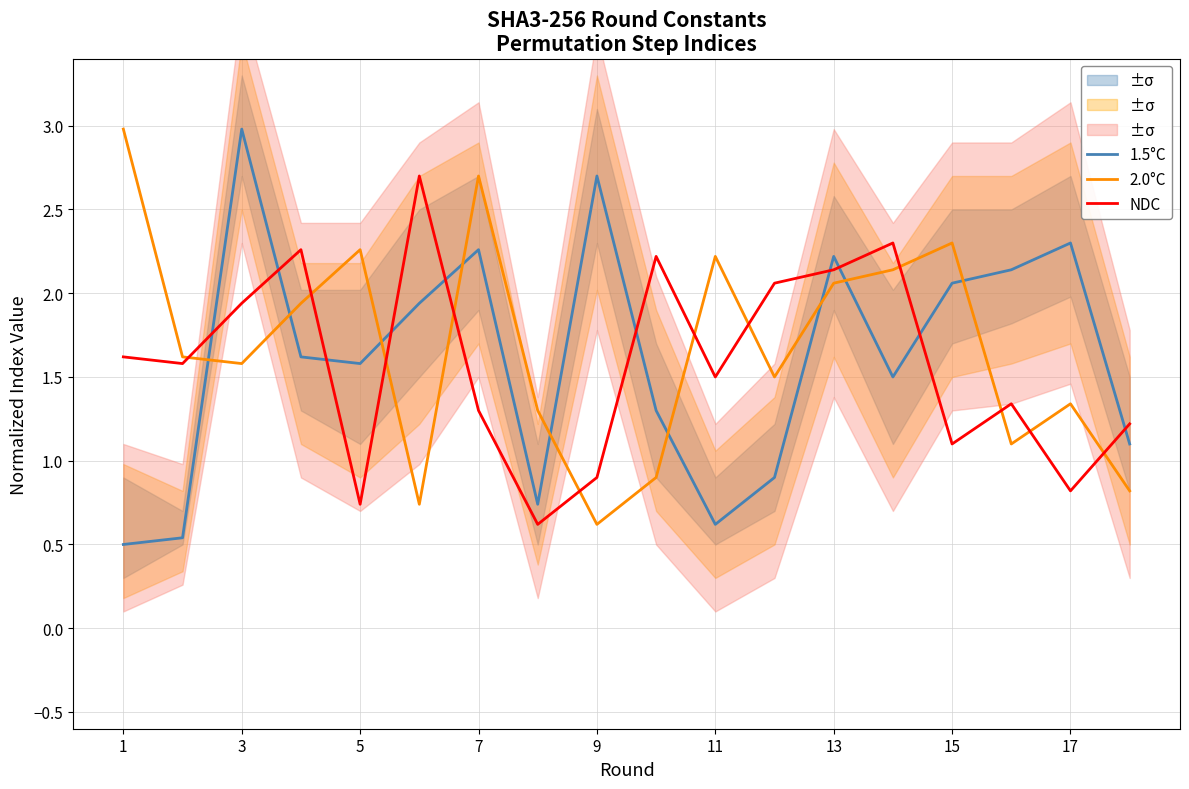

Which series has the largest total across all categories?

2.0°C